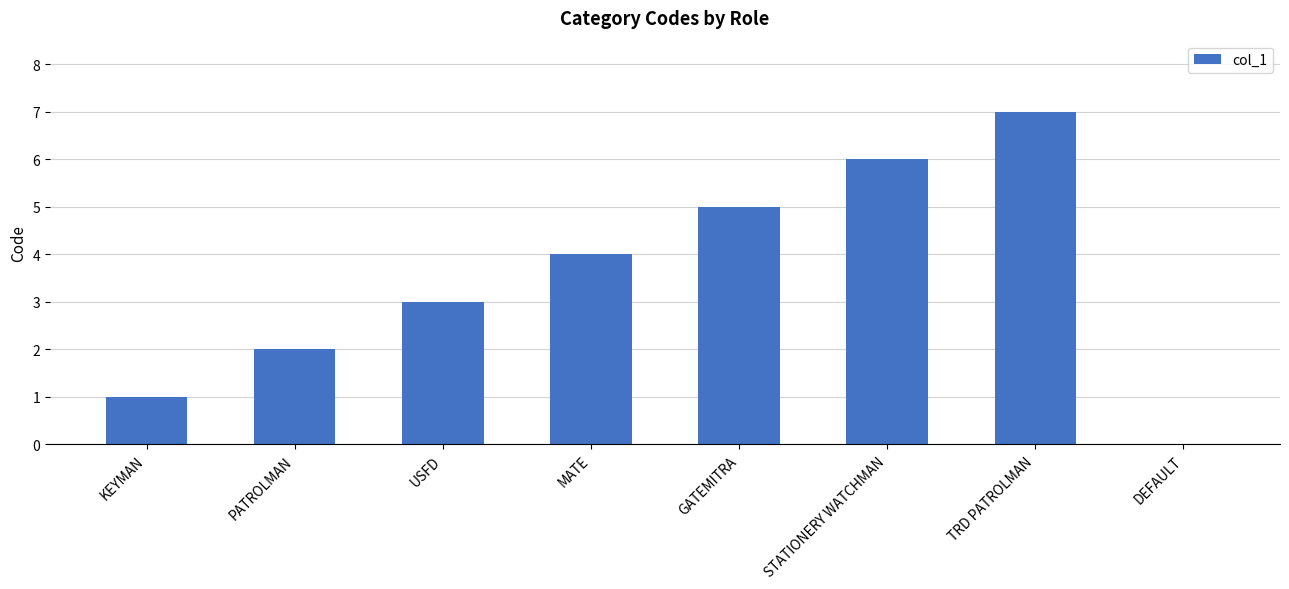

What is the ratio of the value at STATIONERY WATCHMAN to the value at TRD PATROLMAN?

0.9